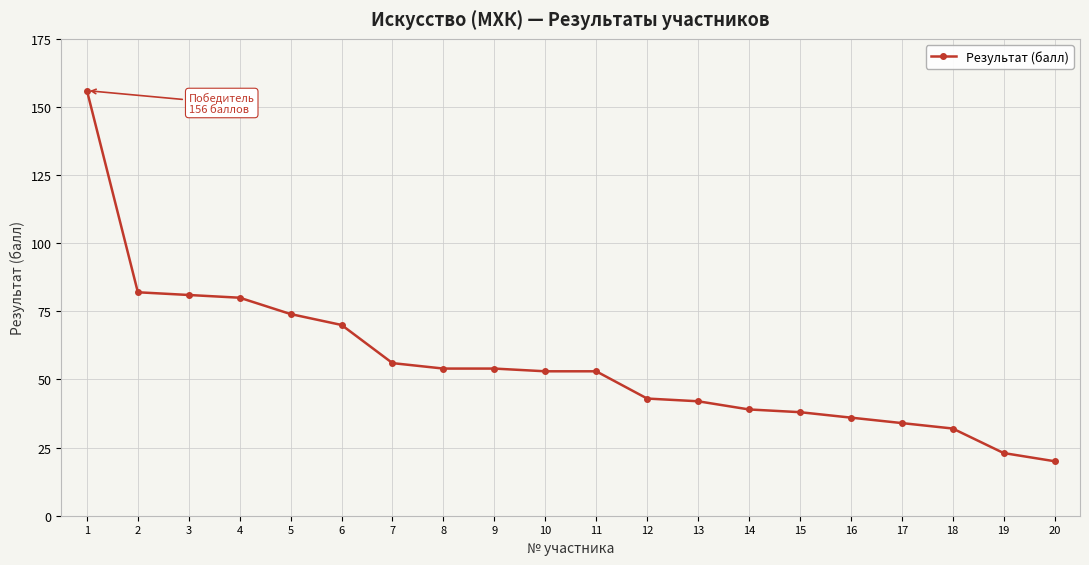

How many data points does each series have?

20